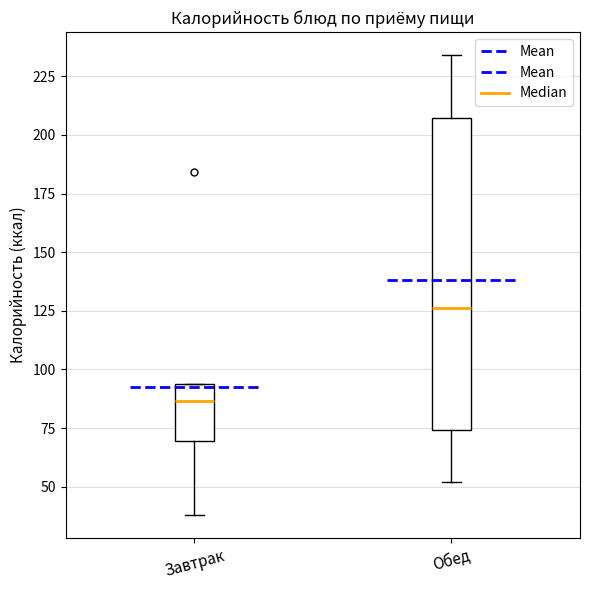

Reading left to right, transcribe this box plot: for each box, give where its median line is, the range the box spans, and where its two whiskers end, as read against the y-axis. The values are not printed on the chart, so give them approximately, as read against the axis.

Завтрак: median 85, box 70 to 95, whiskers 40 to 95
Обед: median 125, box 75 to 205, whiskers 50 to 235